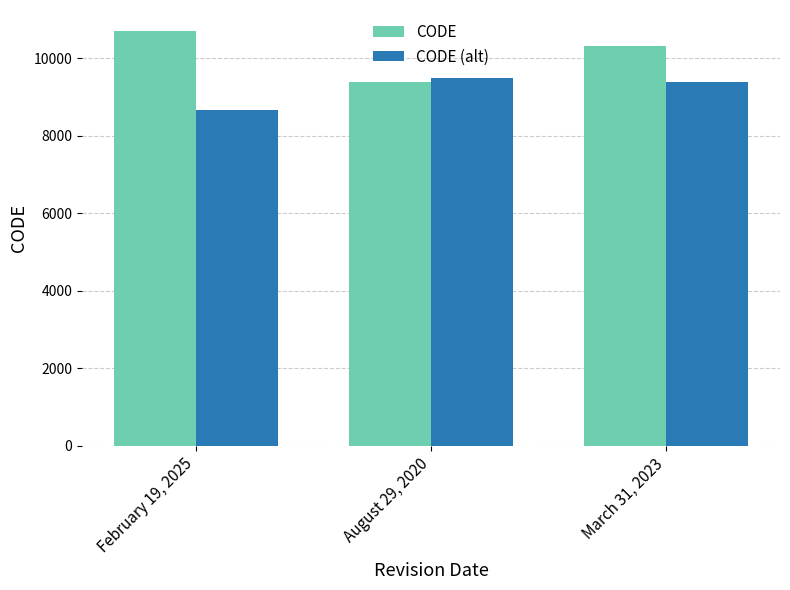

Rank the series by their average value, from highest to lowest.

CODE, CODE (alt)